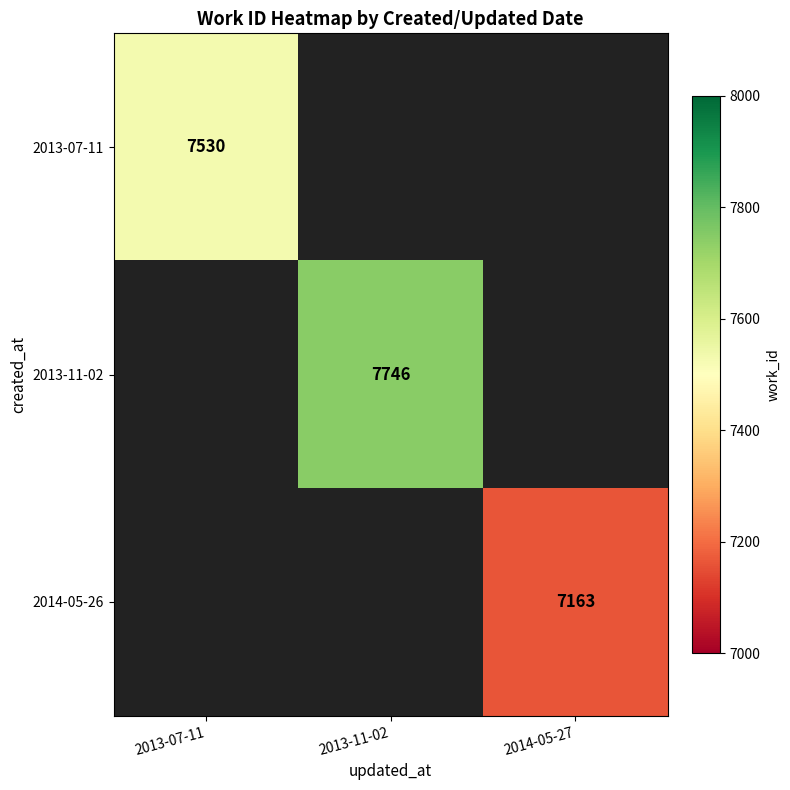

The value of 2013-11-02 at 2013-11-02 is 10803. True or false?

False